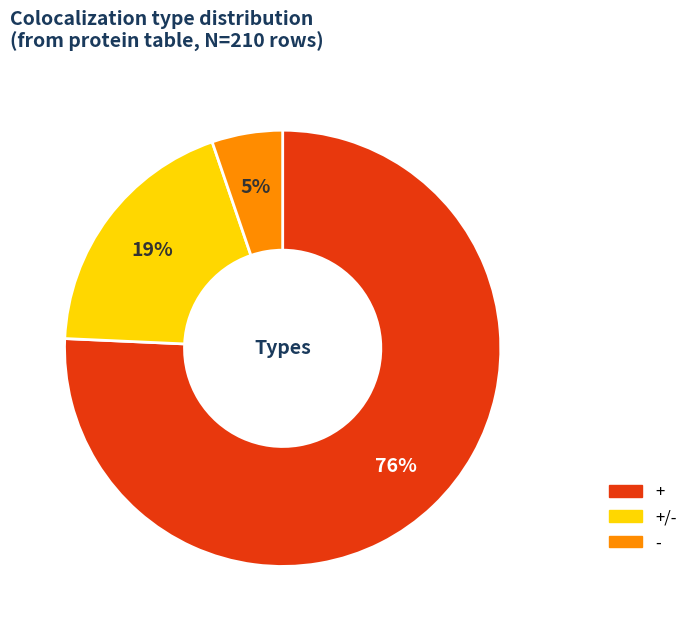

To the nearest percent, what is the average slice percentage?

33%